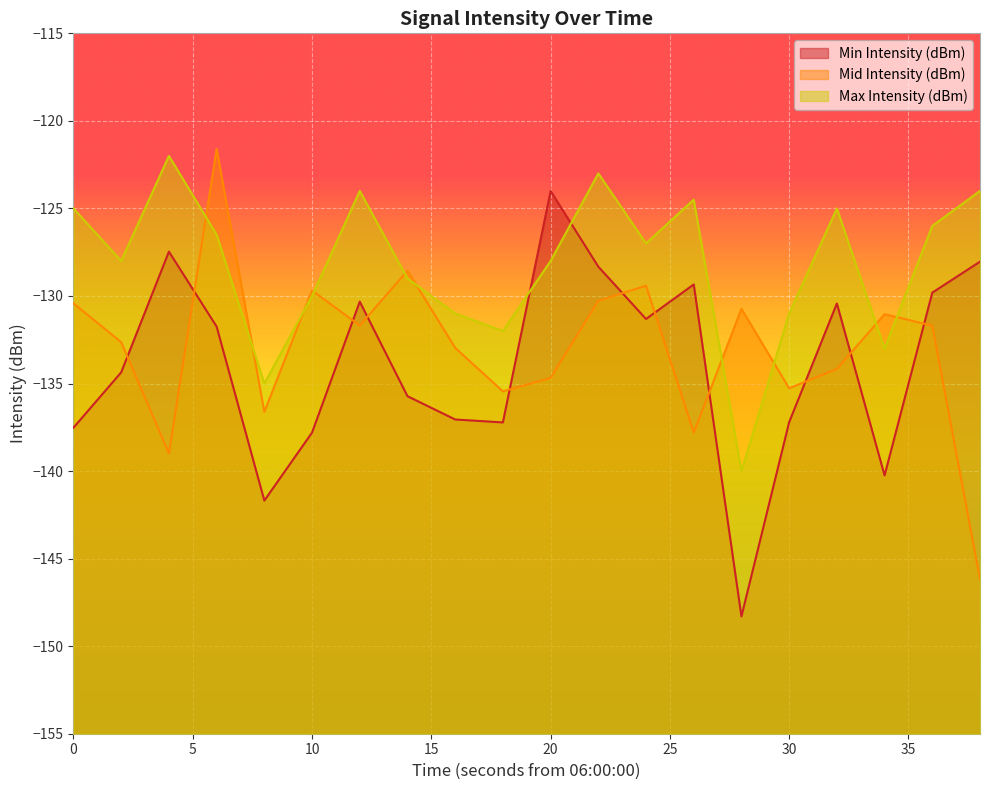

The value of Max Intensity (dBm) at 32 is -192.6. True or false?

False